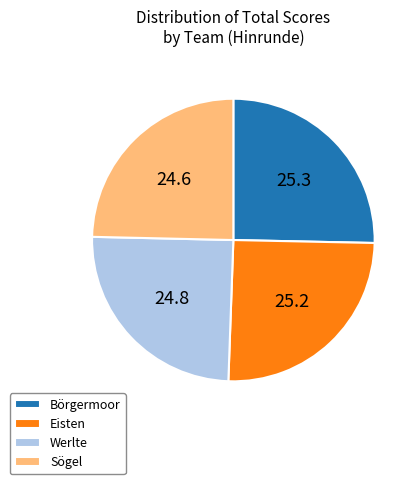

What is the ratio of the value at Werlte to the value at Sögel?

1.0